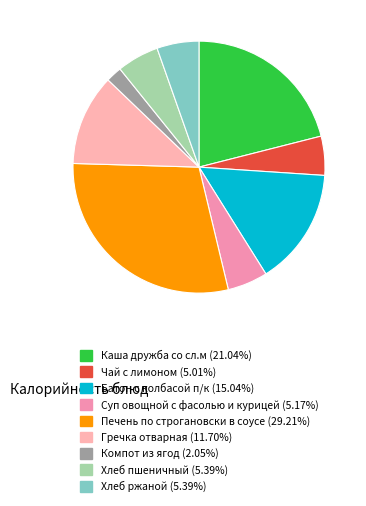

How many segments does this pie chart have?

9